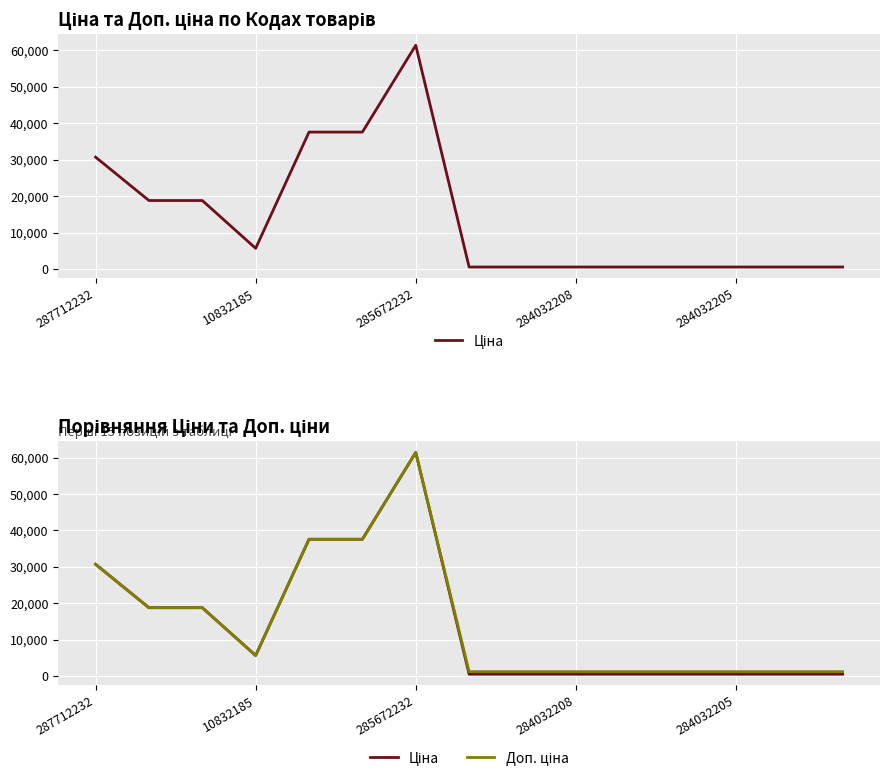

Reading left to right, transcribe all the data shown in this chart.

Ціна: 30717.1	18796.8	18796.8	5673.8	37593.6	37593.6	61434.3	539.0	539.0	539.0	539.0	539.0	539.0	539.0	539.0
Доп. ціна: 30717.1	18796.8	18796.8	5673.8	37593.6	37593.6	61434.3	1235.4	1235.4	1235.4	1235.4	1235.4	1235.4	1235.4	1235.4